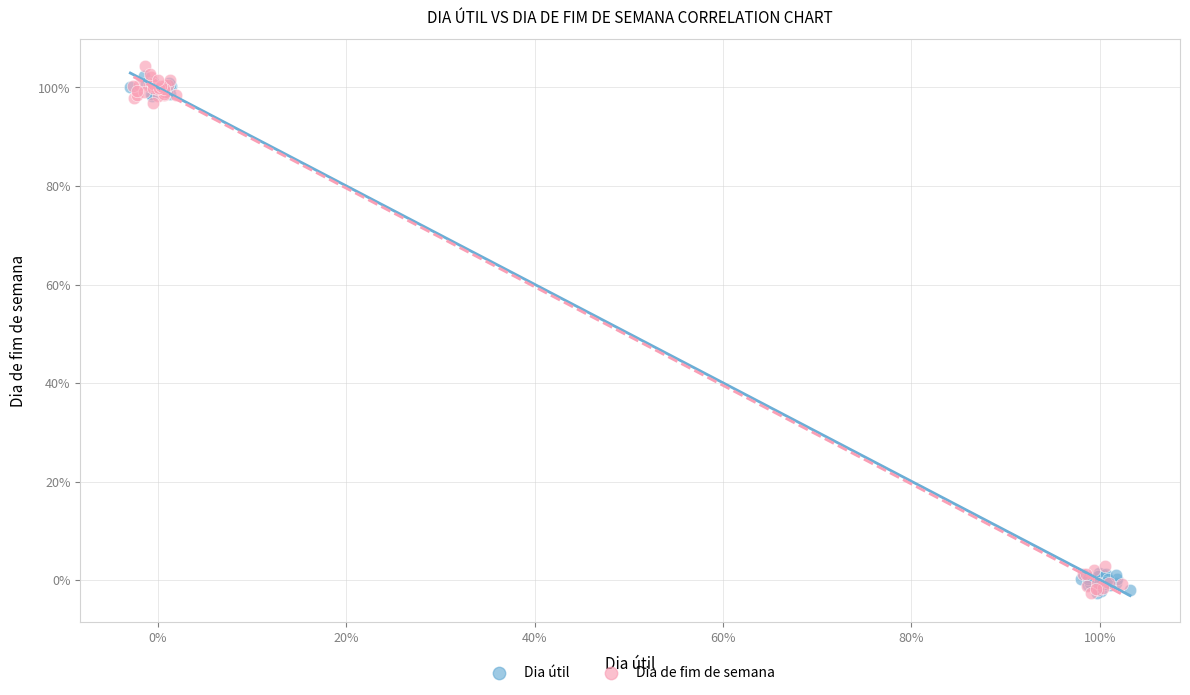

Which series has the largest Y range (max minus min)?

Dia de fim de semana